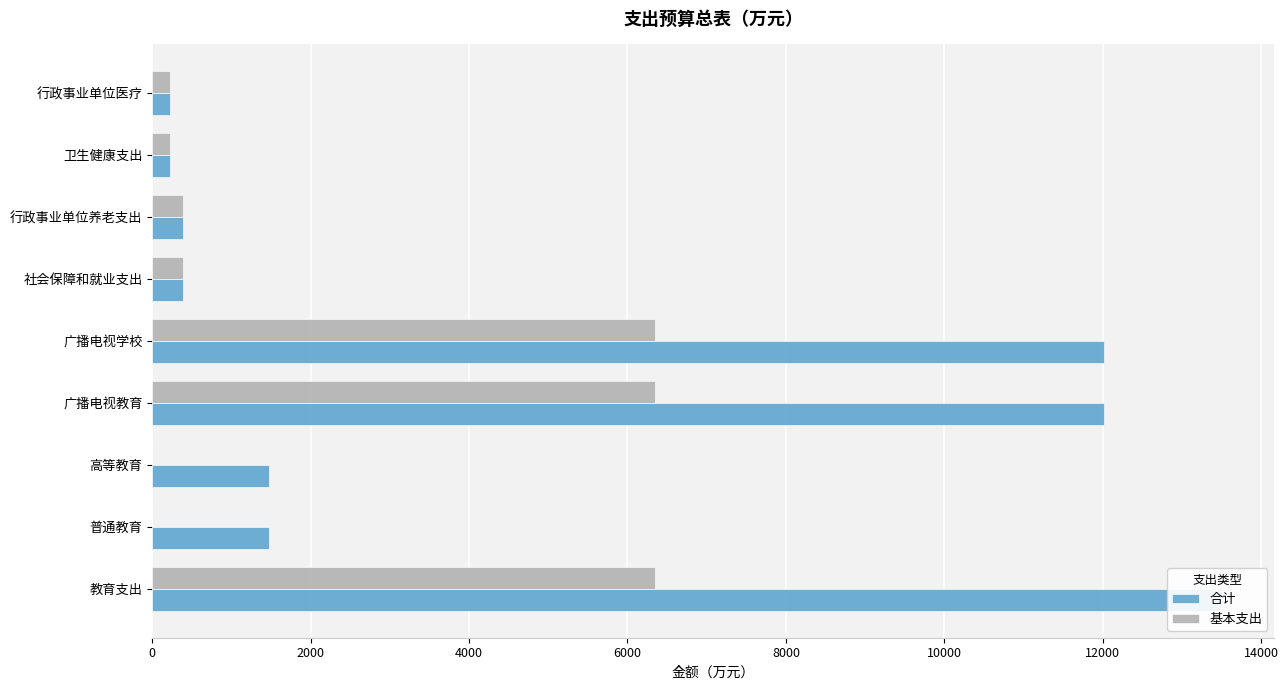

Does the chart contain stacked bars?

No